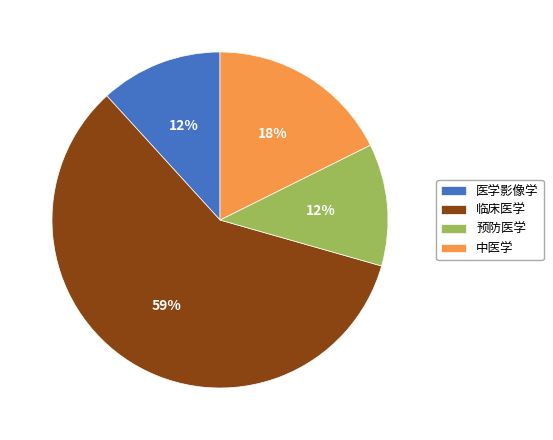

Combined, do 临床医学 and 预防医学 account for over 50%?

Yes